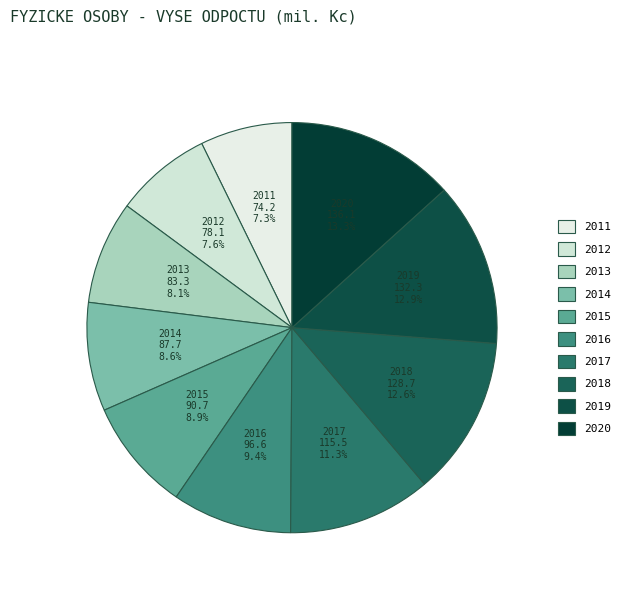

What portion of the pie excludes 2014?

91.4%